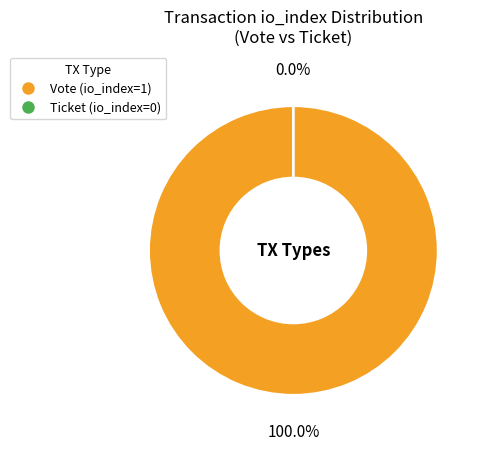

To the nearest percent, what is the difference between the largest and smallest slice percentages?

100%